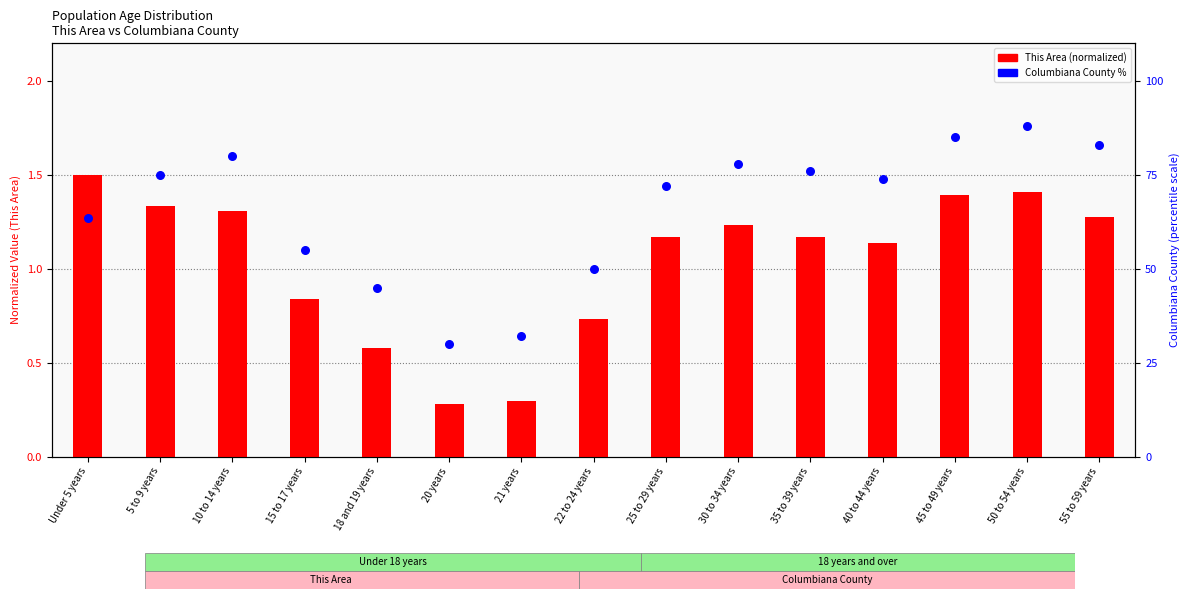

What is the total value across all series at 55 to 59 years?

84.3